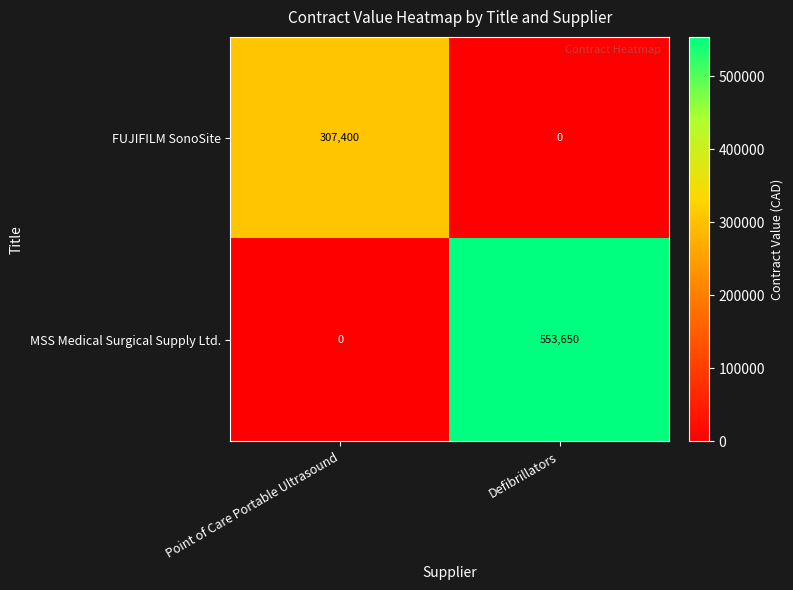

What is the highest value of the MSS Medical Surgical Supply Ltd. series?

553650